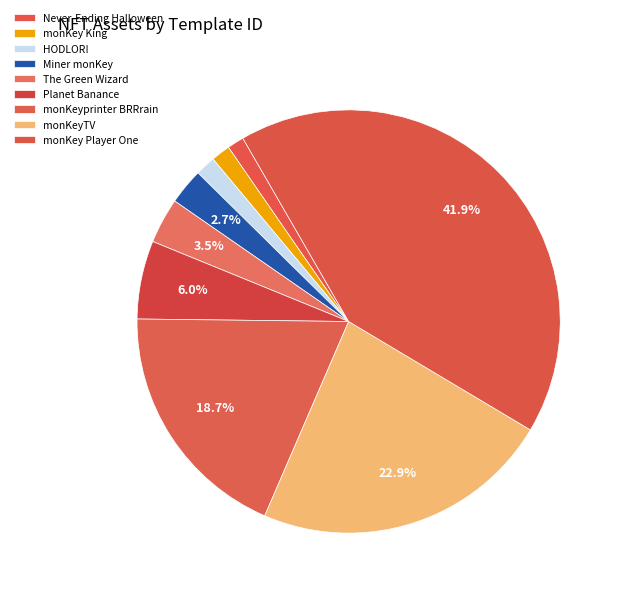

Count the number of slices in the pie.

9